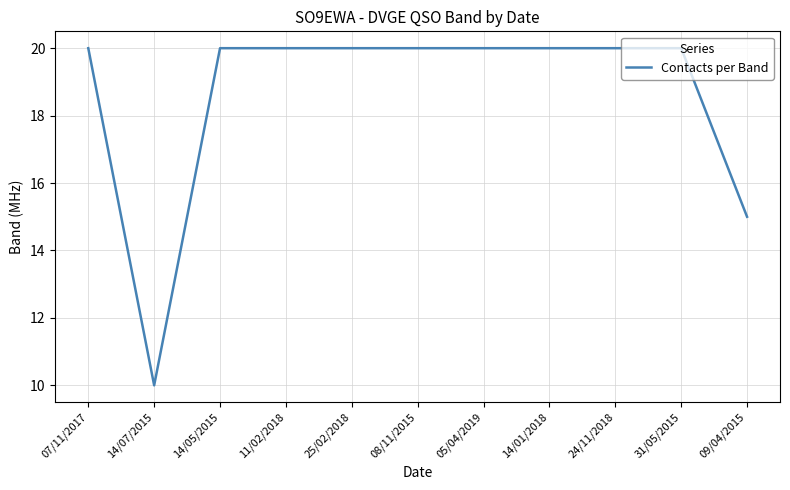

What is the sum of all values?

205